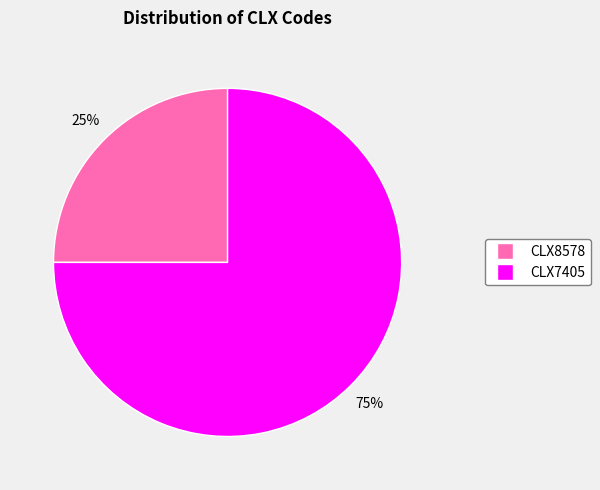

Combined, do CLX8578 and CLX7405 account for over 50%?

Yes